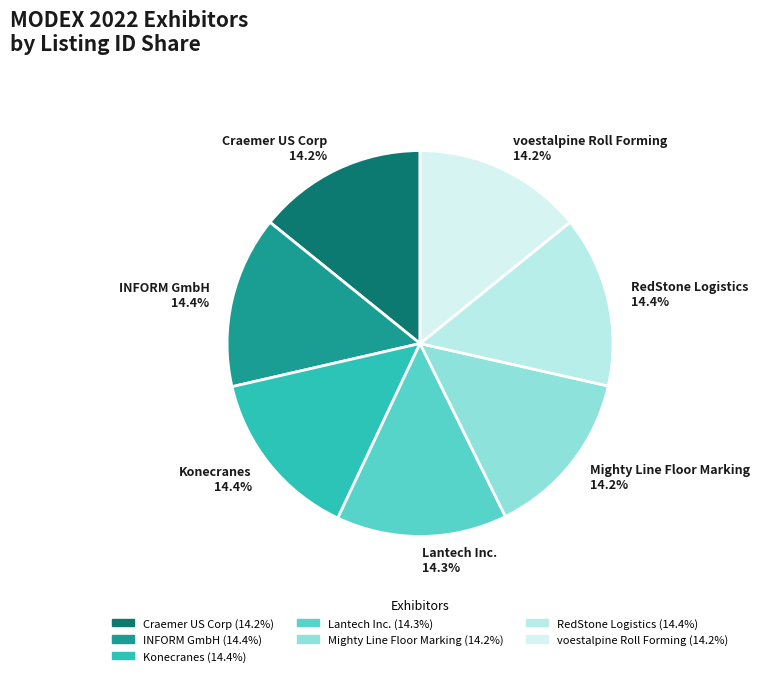

Does RedStone Logistics represent more than half of the total?

No